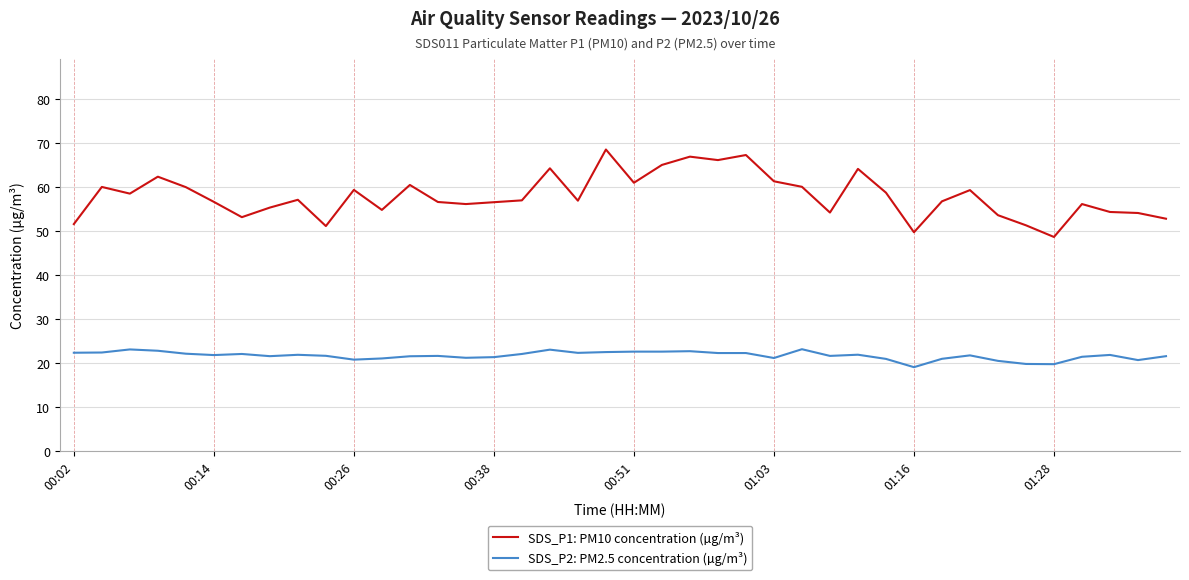

What is the difference between the maximum and minimum values in the SDS_P1: PM10 concentration (µg/m³) series?

19.9